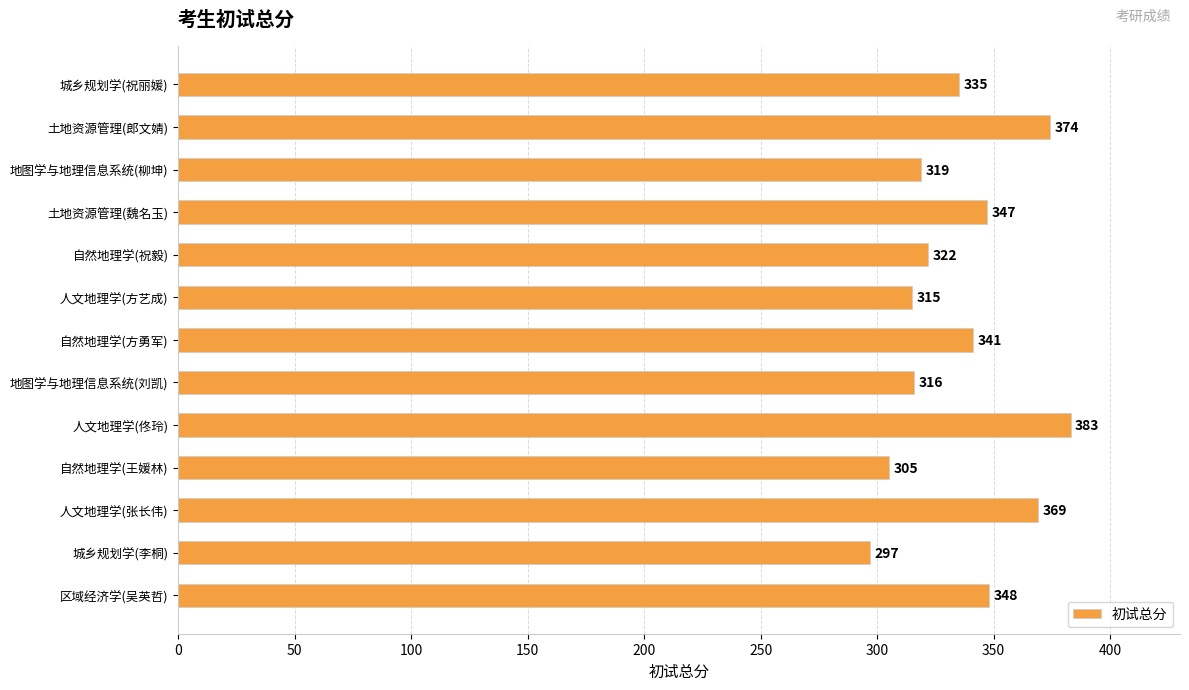

What is the difference between the maximum and second lowest values?

78